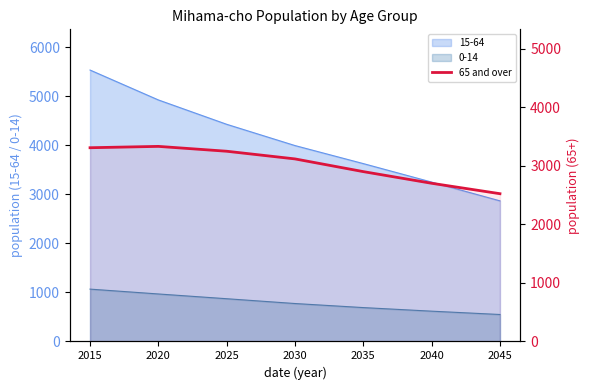

At which category does the data reach its first local peak?

2020